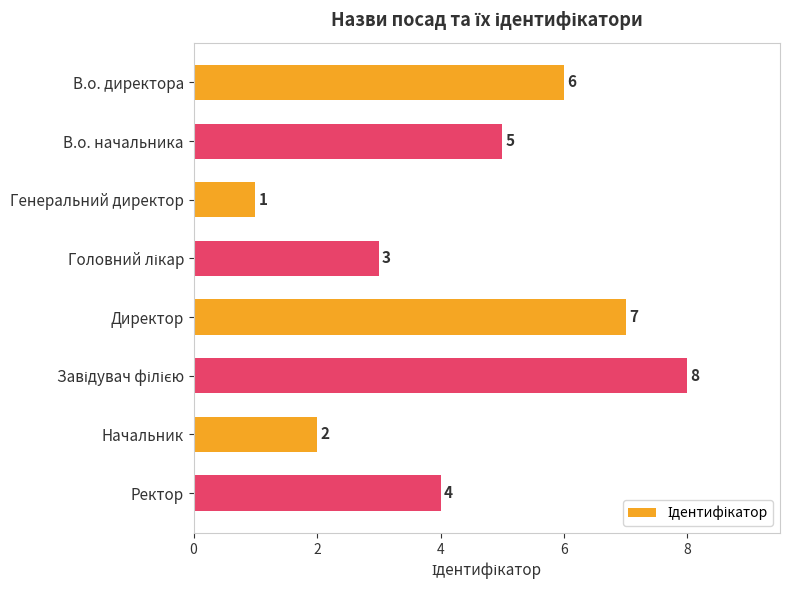

What is the minimum value shown in the chart?

1